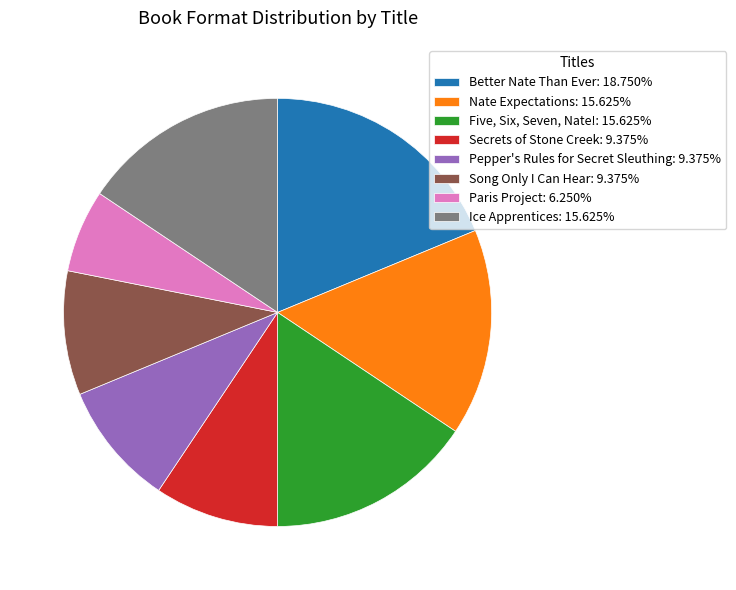

What is the ratio of the value at Song Only I Can Hear: 9.375% to the value at Nate Expectations: 15.625%?

0.6